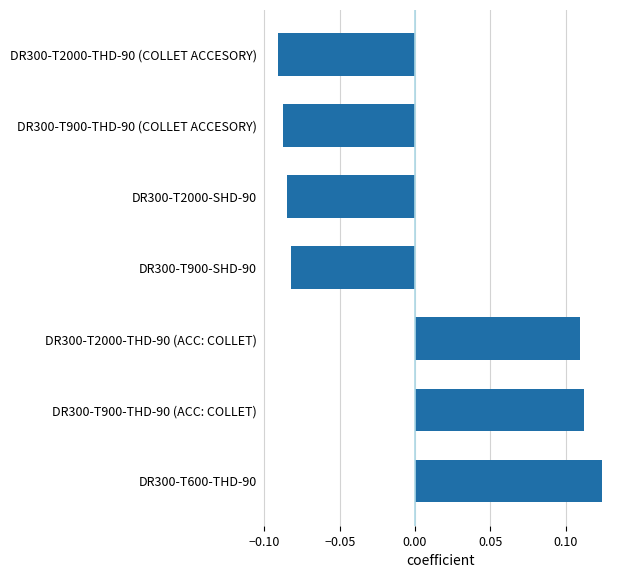

True or false: the data shows -0.0 at DR300-T900-THD-90 (COLLET ACCESORY).

False